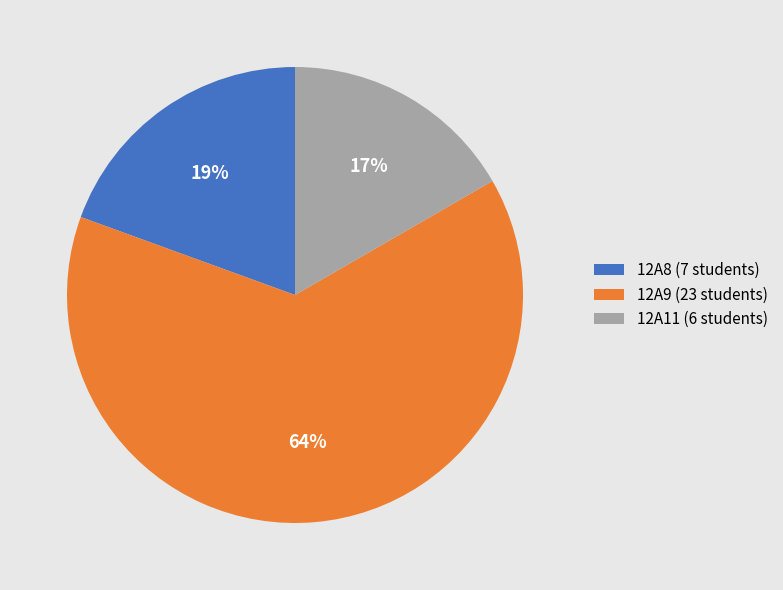

Is it true that 12A11 is 28% of the pie?

False